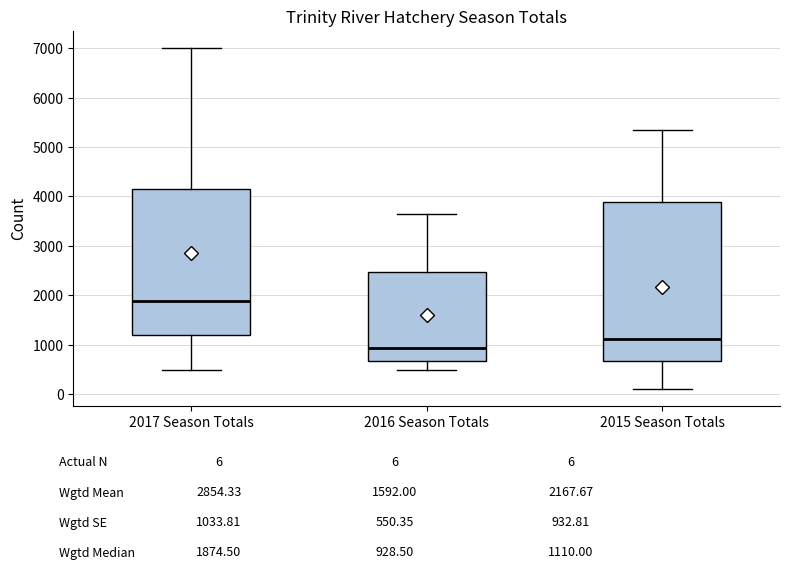

Which box's median line is the lowest?

2016 Season Totals